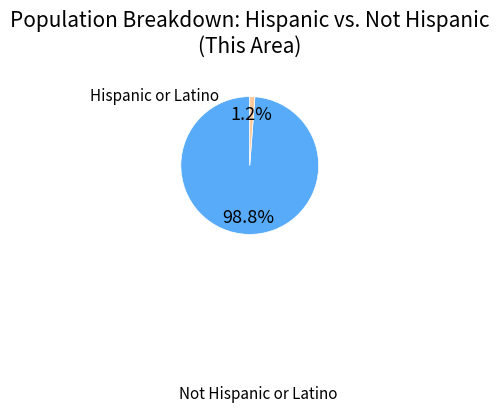

Is there a majority slice in this chart?

Yes